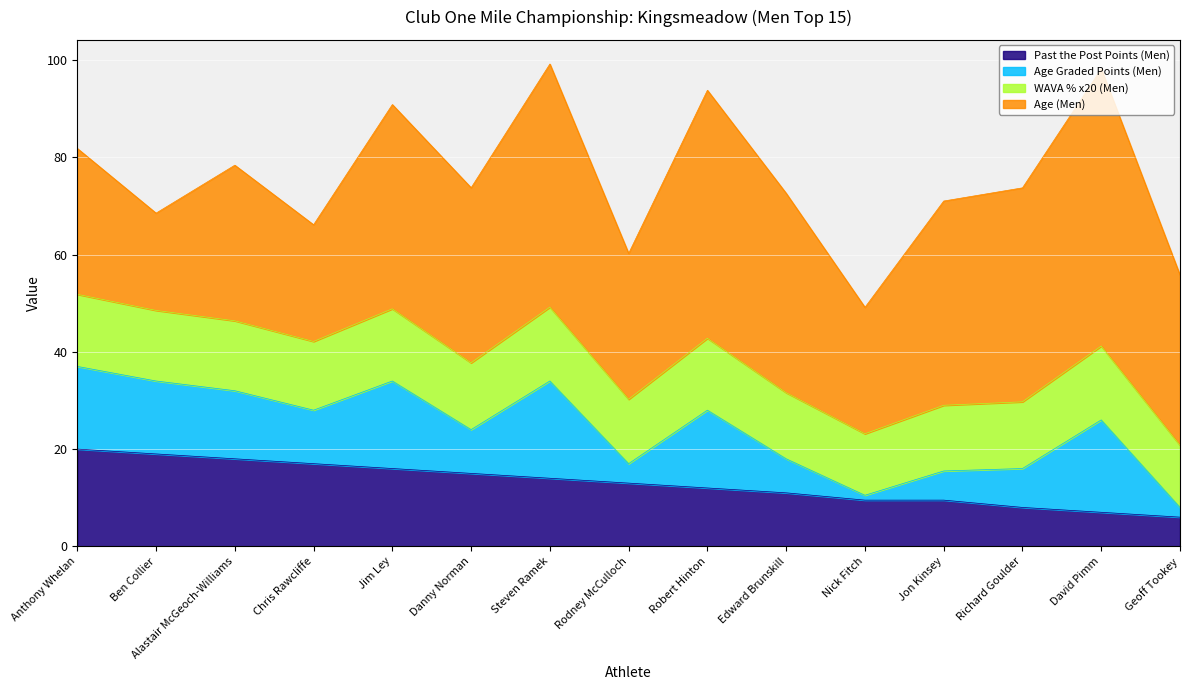

Rank the series at Jon Kinsey from highest to lowest value.

Age (Men), WAVA % x20 (Men), Past the Post Points (Men), Age Graded Points (Men)